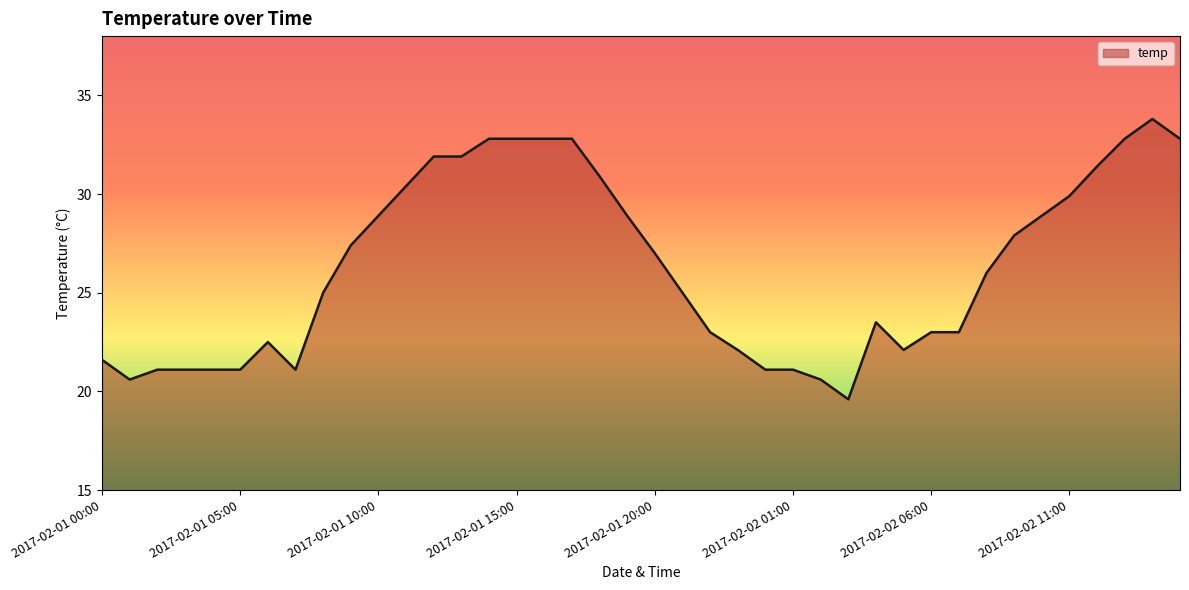

What is the smallest value displayed?

19.6